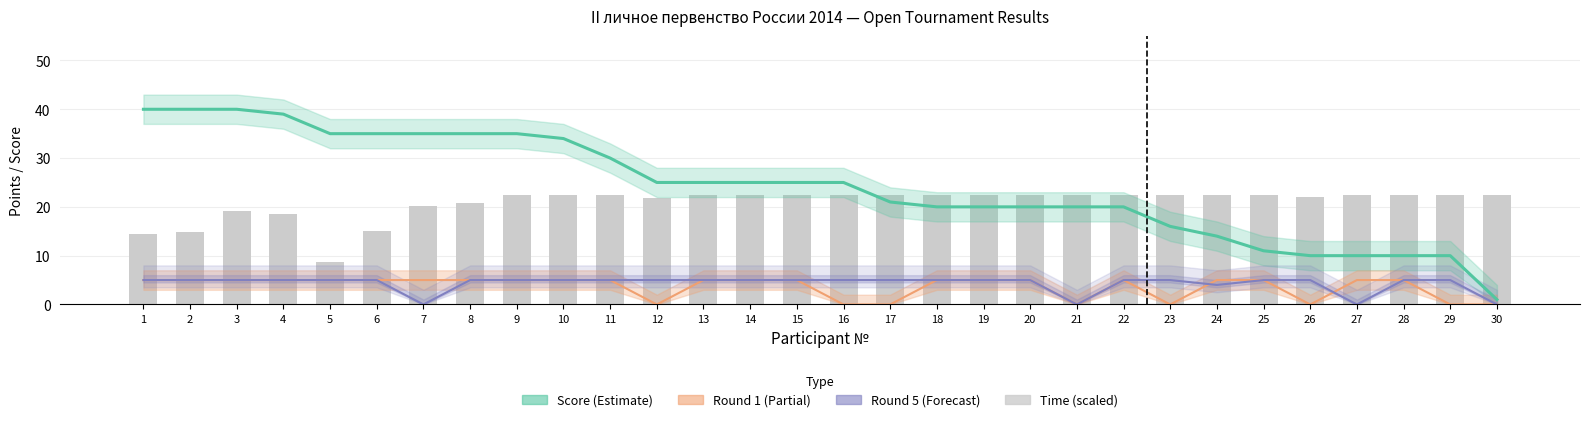

Reading right to left, transcribe all the data shown in this chart.

Score (Итого): 1.0	10.0	10.0	10.0	10.0	11.0	14.0	16.0	20.0	20.0	20.0	20.0	20.0	21.0	25.0	25.0	25.0	25.0	25.0	30.0	34.0	35.0	35.0	35.0	35.0	35.0	39.0	40.0	40.0	40.0
Round 1: 0.0	0.0	5.0	5.0	0.0	5.0	5.0	0.0	5.0	0.0	5.0	5.0	5.0	0.0	0.0	5.0	5.0	5.0	0.0	5.0	5.0	5.0	5.0	5.0	5.0	5.0	5.0	5.0	5.0	5.0
Round 5: 0.0	5.0	5.0	0.0	5.0	5.0	4.0	5.0	5.0	0.0	5.0	5.0	5.0	5.0	5.0	5.0	5.0	5.0	5.0	5.0	5.0	5.0	5.0	0.0	5.0	5.0	5.0	5.0	5.0	5.0
Time (scaled): 22.5	22.5	22.5	22.5	22.0	22.5	22.5	22.5	22.5	22.5	22.5	22.5	22.5	22.5	22.5	22.5	22.5	22.5	21.8	22.5	22.5	22.5	20.8	20.2	15.0	8.8	18.5	19.2	14.8	14.5